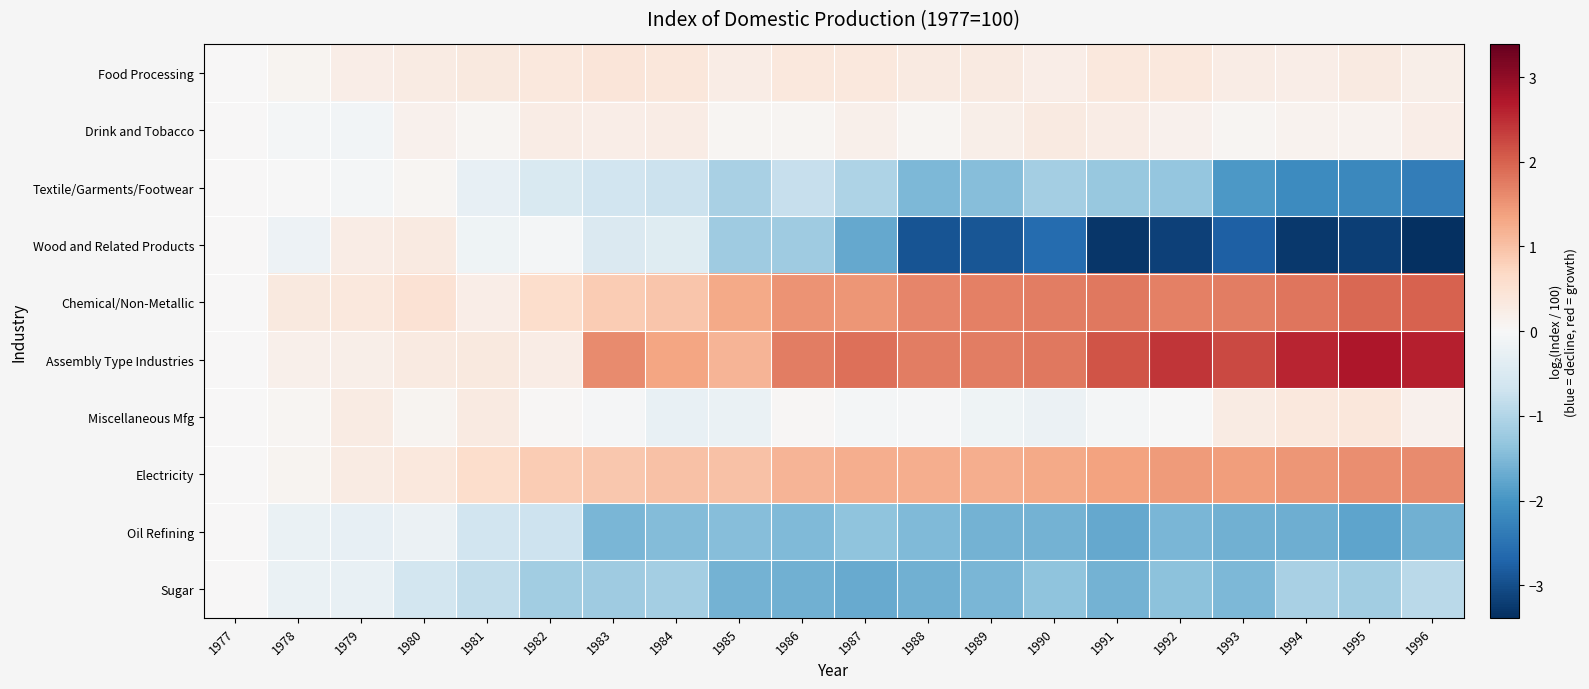

How many series are shown in this chart?

10